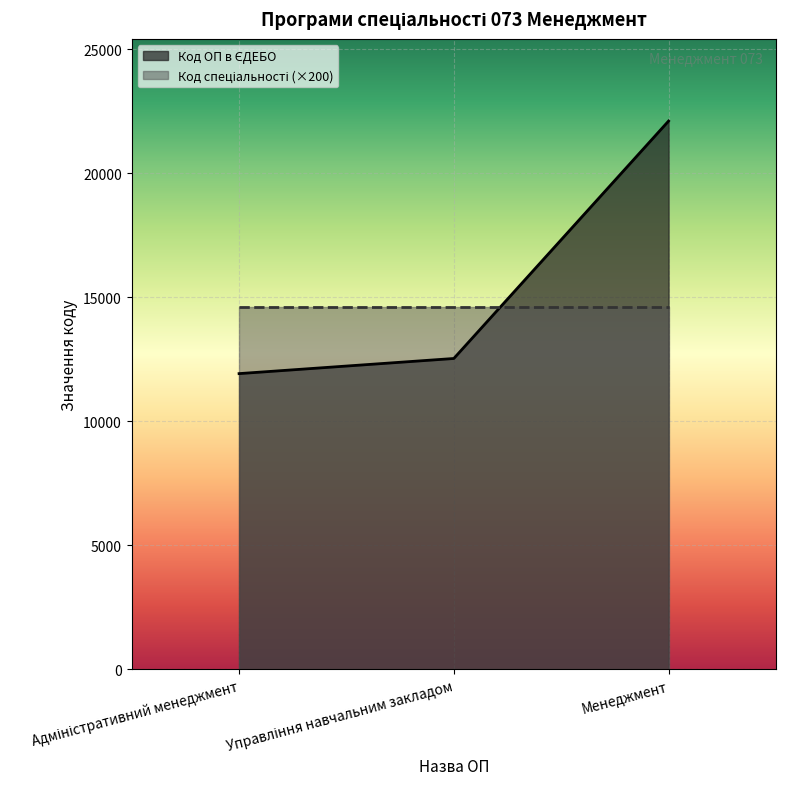

Rank the categories by value from lowest to highest.

Адміністративний менеджмент, Управління навчальним закладом, Менеджмент